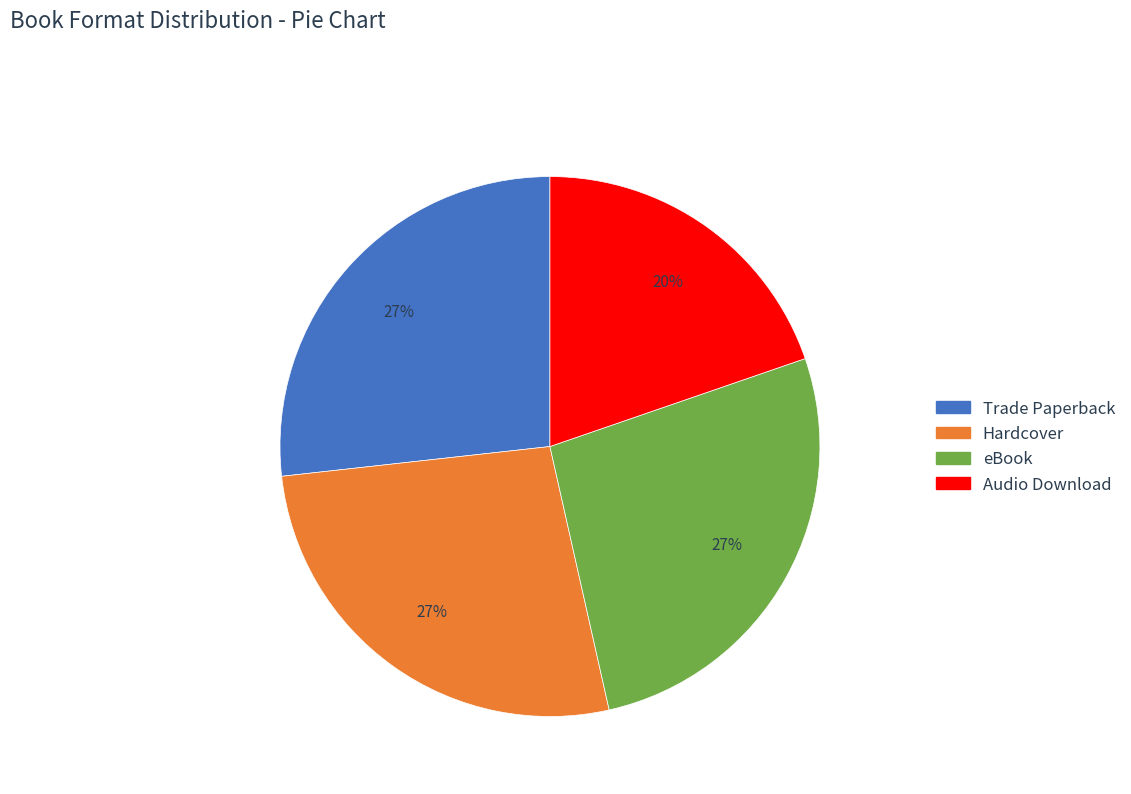

Is it true that Hardcover is 15% of the pie?

False